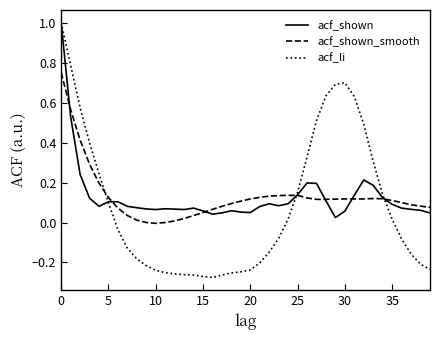

Which series has the largest range (max minus min)?

acf_li